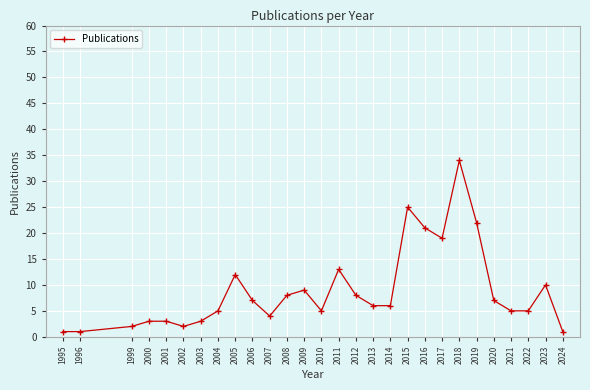

What is the ratio of the value at 2003 to the value at 2010?

0.6